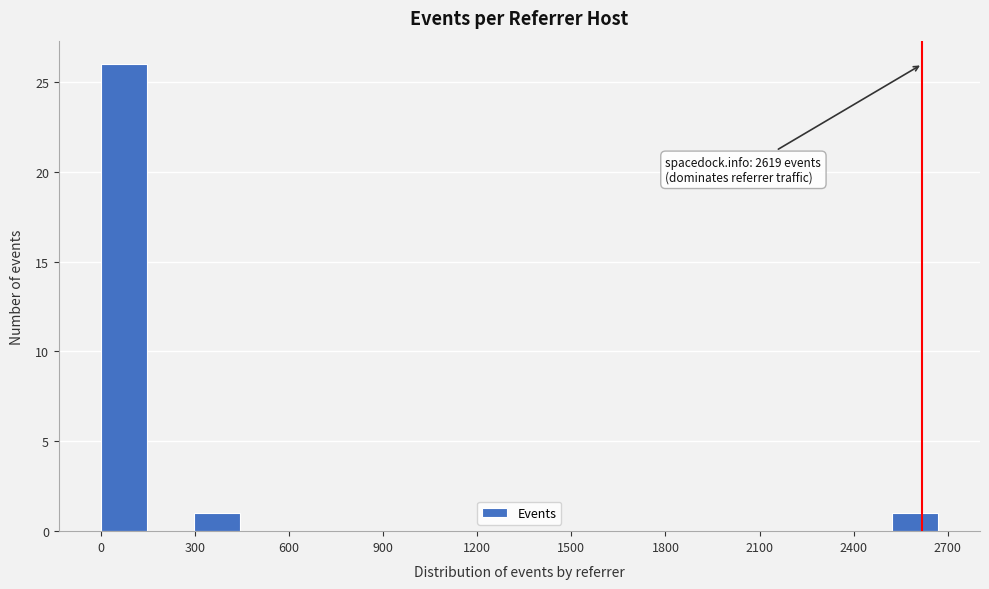

Around what value on the x-axis is the tallest bar? Give the approximate position of its centre, as read against the axis.

50